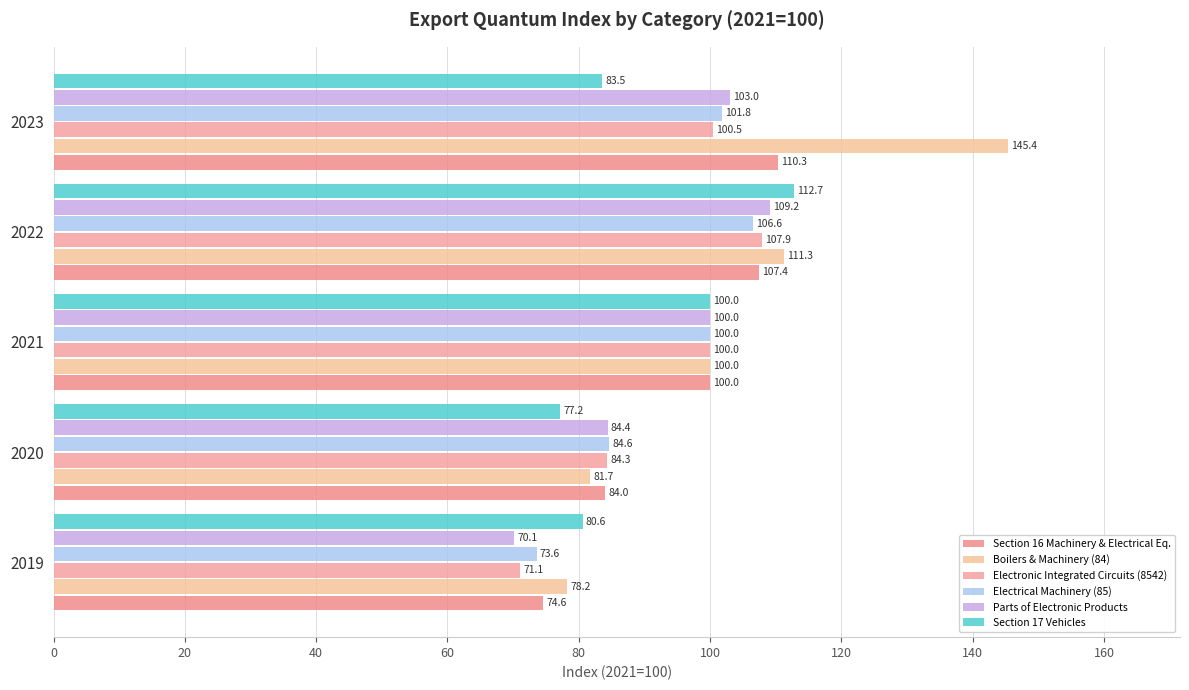

Reading left to right, what are all the values shown in this chart?

Section 16 Machinery & Electrical Eq.: 74.6	84.0	100.0	107.4	110.3
Boilers & Machinery (84): 78.2	81.7	100.0	111.3	145.4
Electronic Integrated Circuits (8542): 71.1	84.3	100.0	107.9	100.5
Electrical Machinery (85): 73.6	84.6	100.0	106.6	101.8
Parts of Electronic Products: 70.1	84.4	100.0	109.2	103.0
Section 17 Vehicles: 80.6	77.2	100.0	112.7	83.5